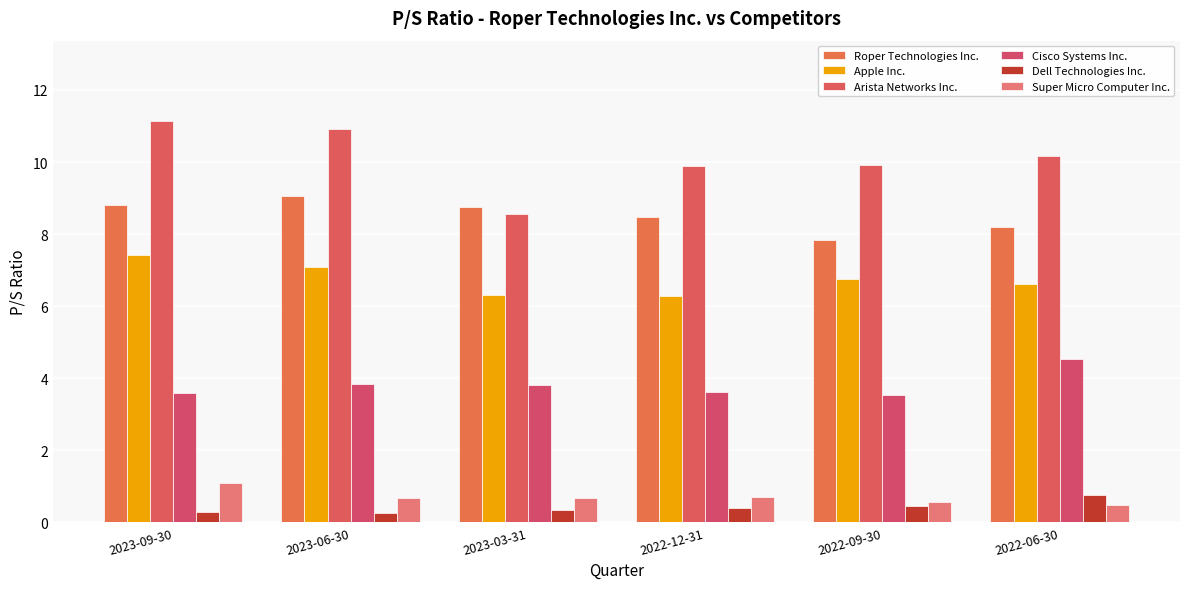

The value of Super Micro Computer Inc. at 2022-06-30 is 0.5. True or false?

True